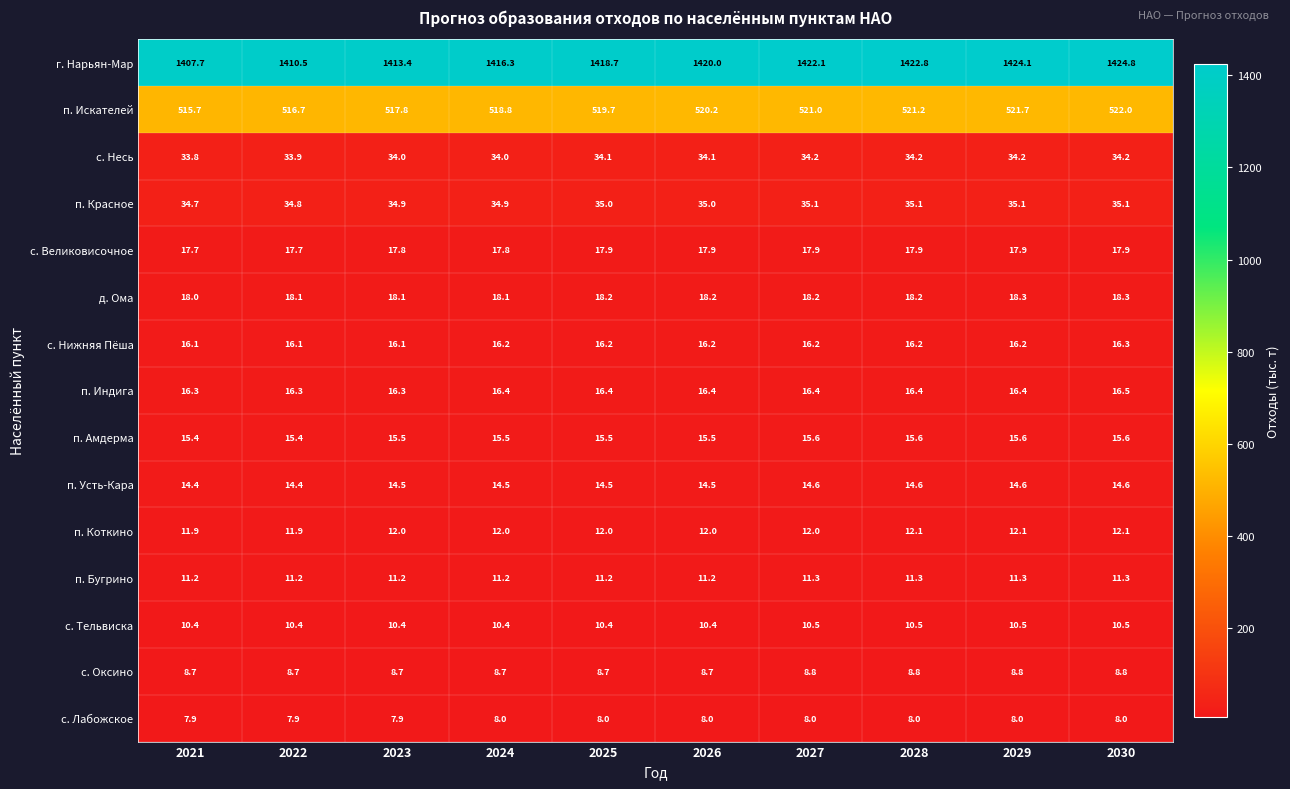

List the series in order of their peak value, lowest first.

с. Лабожское, с. Оксино, с. Тельвиска, п. Бугрино, п. Коткино, п. Усть-Кара, п. Амдерма, с. Нижняя Пёша, п. Индига, с. Великовисочное, д. Ома, с. Несь, п. Красное, п. Искателей, г. Нарьян-Мар